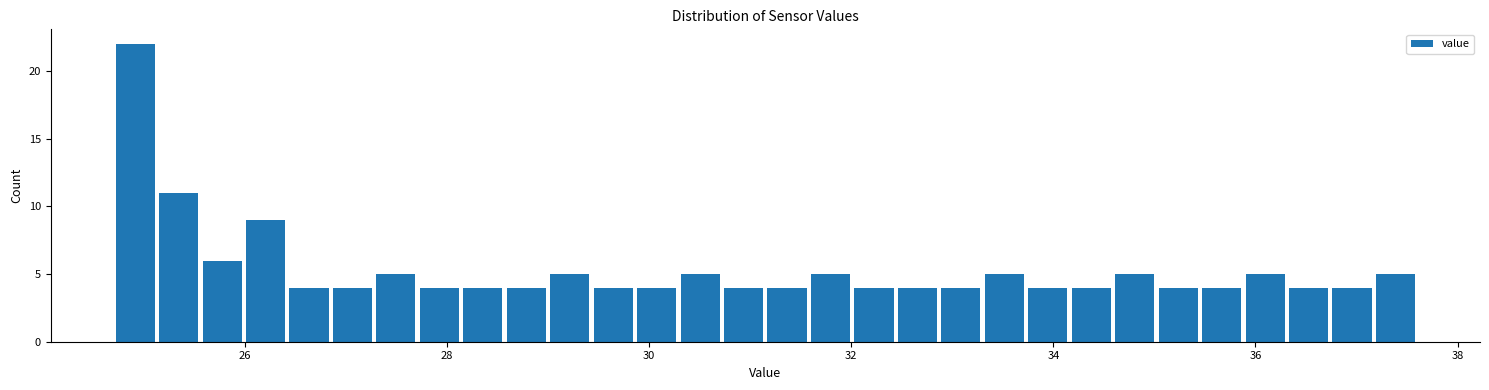

Around what value on the x-axis is the tallest bar? Give the approximate position of its centre, as read against the axis.

25.0